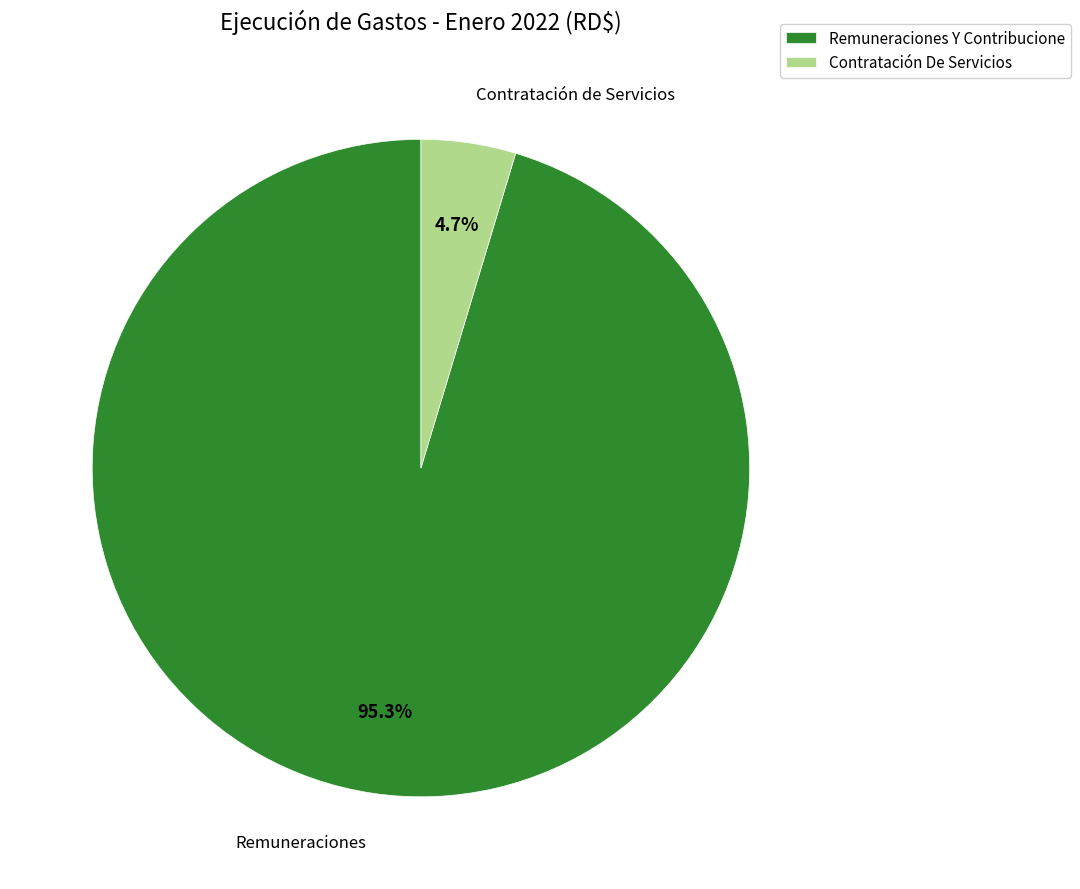

Rank the categories by value from highest to lowest.

Remuneraciones Y Contribucione, Contratación De Servicios